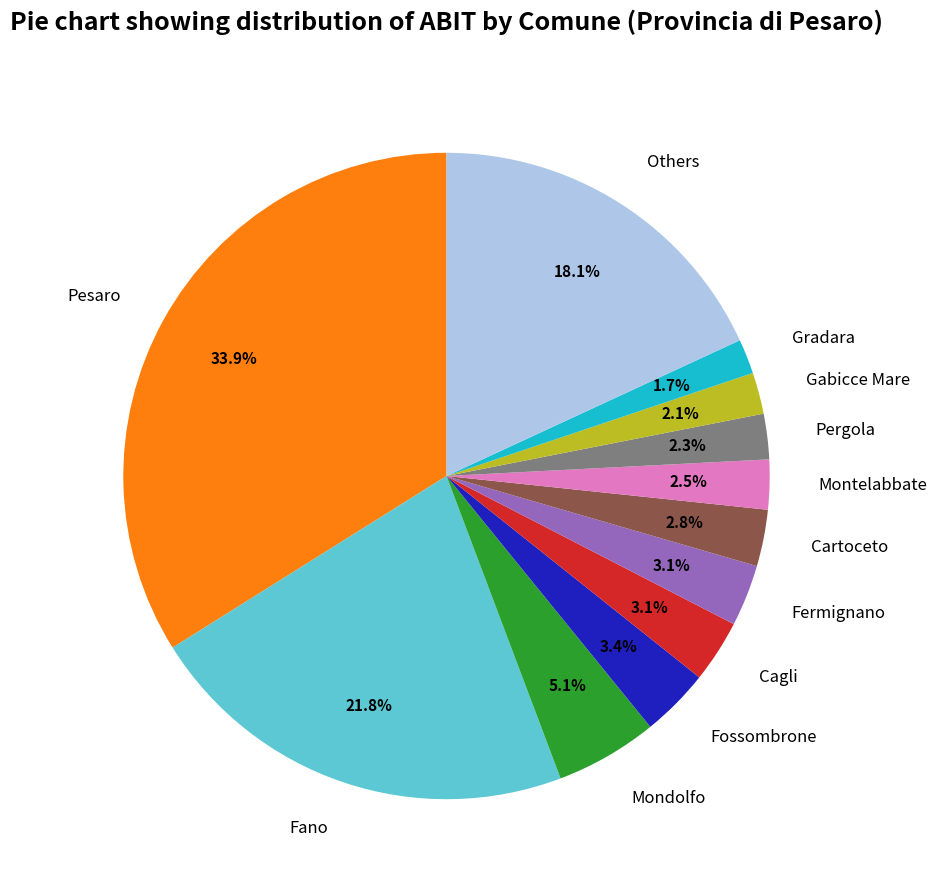

What percentage is NOT represented by Montelabbate?

97.5%